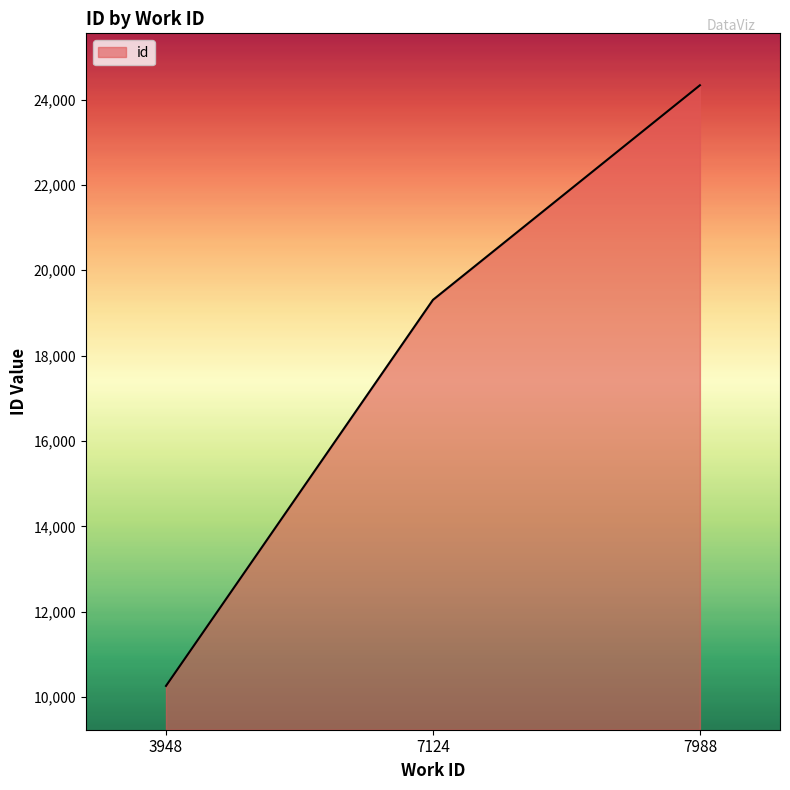

Does the chart display data point markers on the line(s)?

No